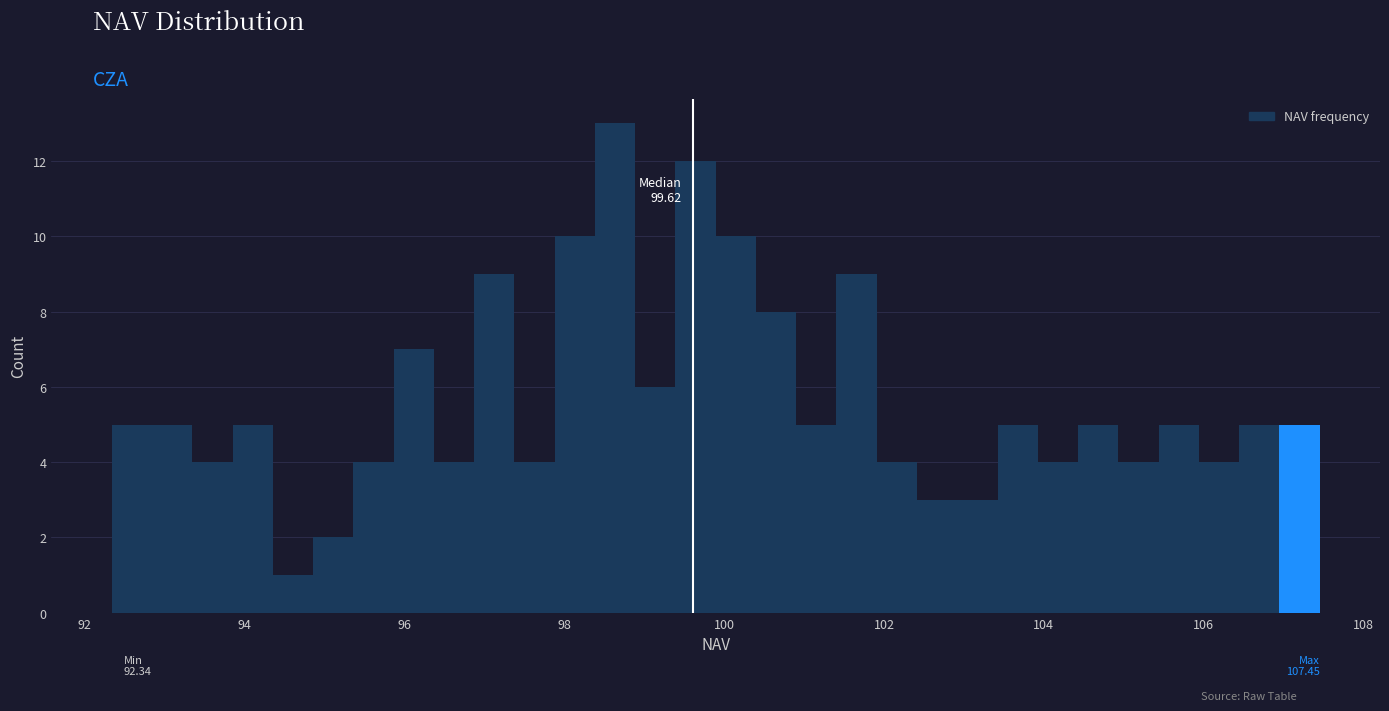

Around what value on the x-axis is the tallest bar? Give the approximate position of its centre, as read against the axis.

98.6